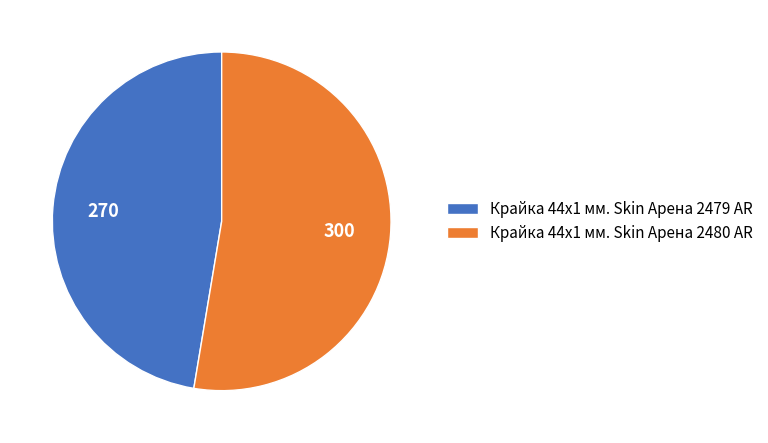

Rank the categories by value from lowest to highest.

Крайка 44x1 мм. Skin Арена 2479 AR, Крайка 44x1 мм. Skin Арена 2480 AR